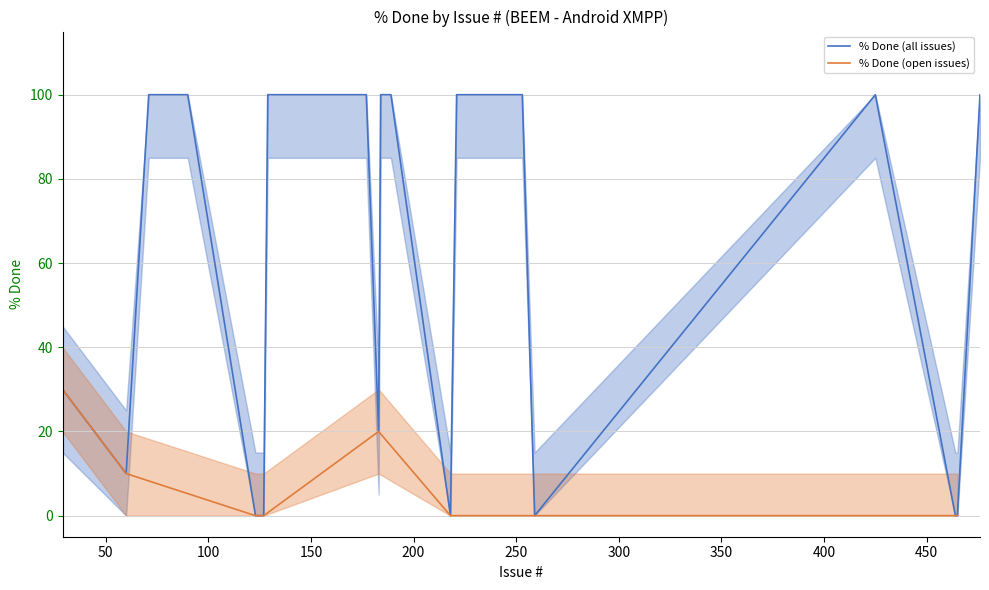

At how many categories does at least one series exceed 6?

20